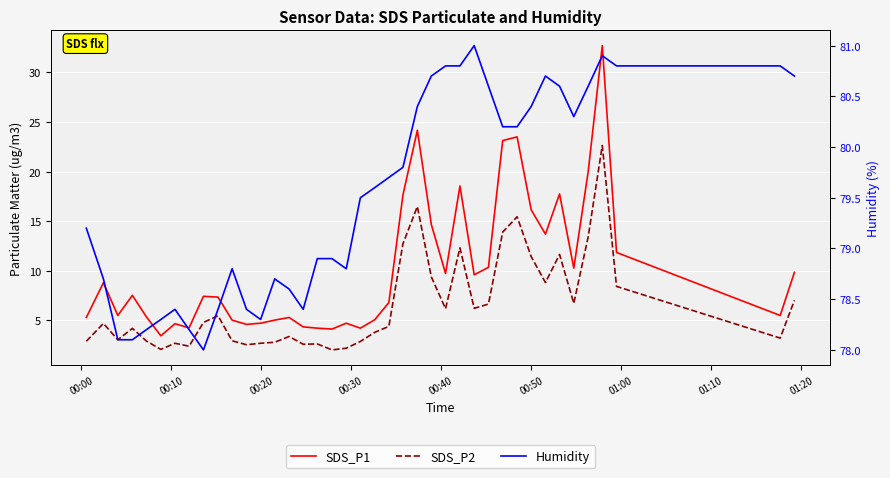

What is the maximum value for SDS_P2?

22.6